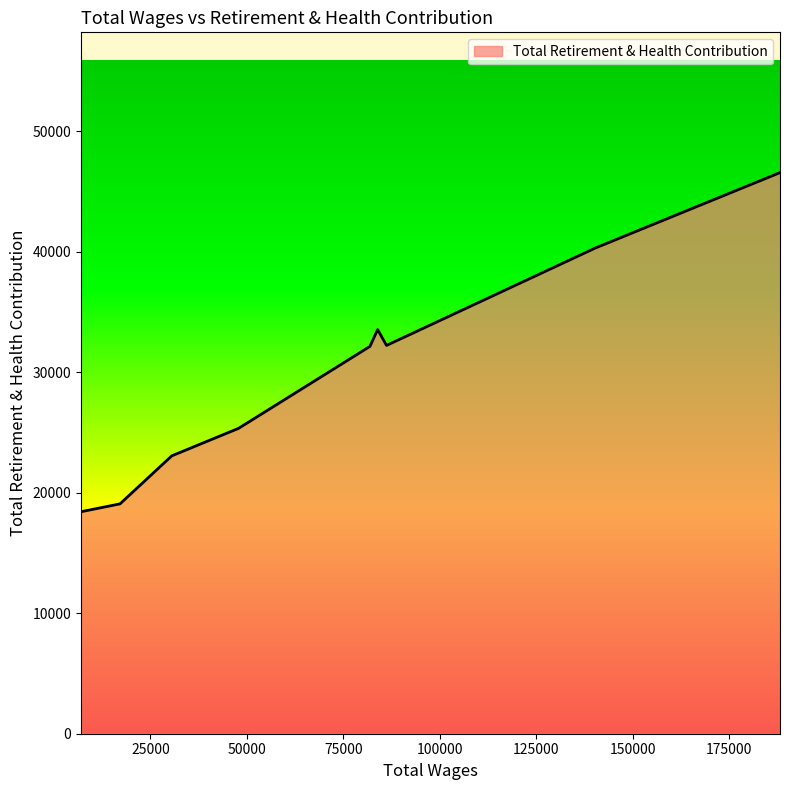

How many series are shown in this chart?

1